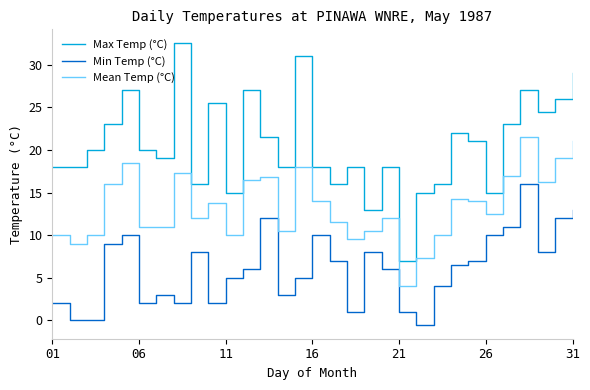

What are all the series names shown in the legend?

Max Temp (°C), Min Temp (°C), Mean Temp (°C)